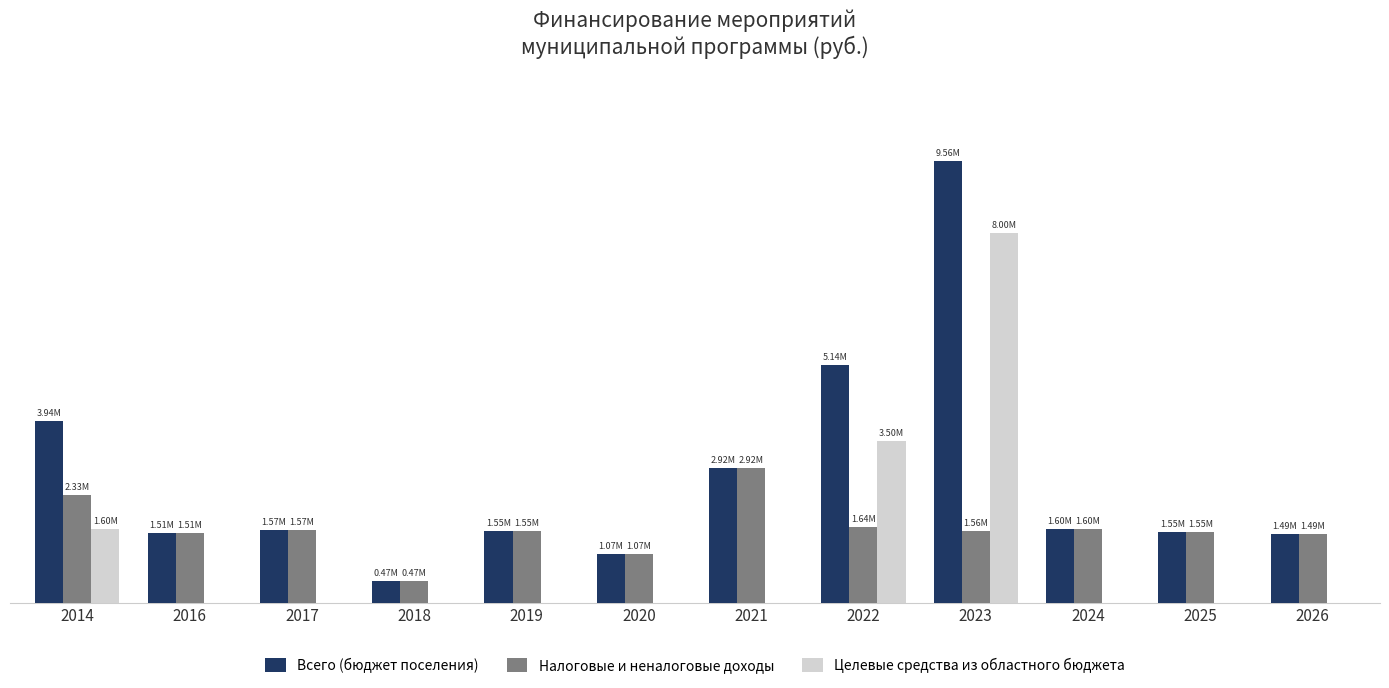

Rank the series by their maximum value, from lowest to highest.

Налоговые и неналоговые доходы, Целевые средства из областного бюджета, Всего (бюджет поселения)